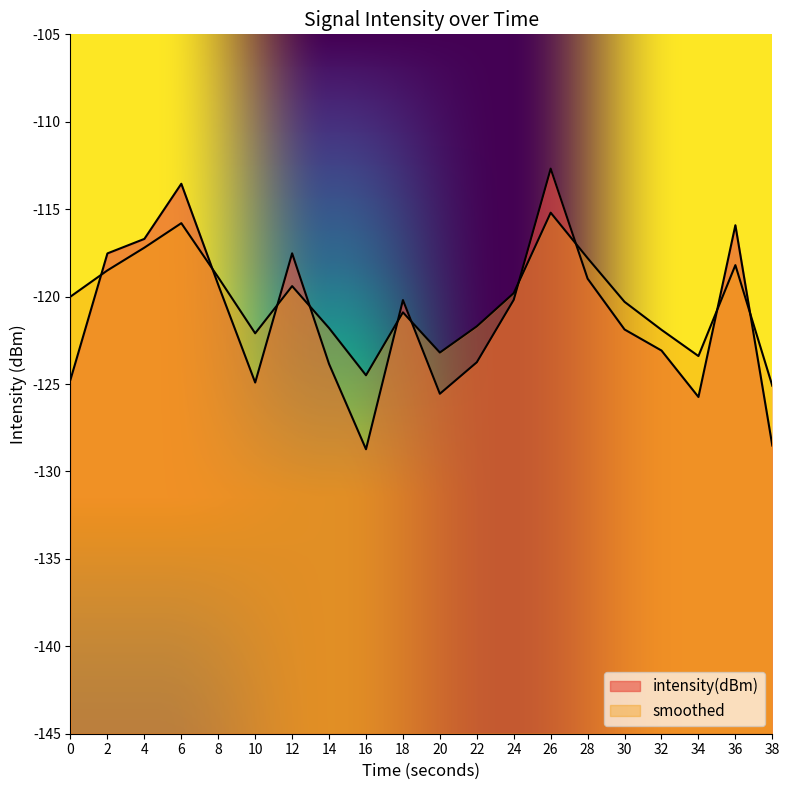

At which category does smoothed reach its first local peak?

6